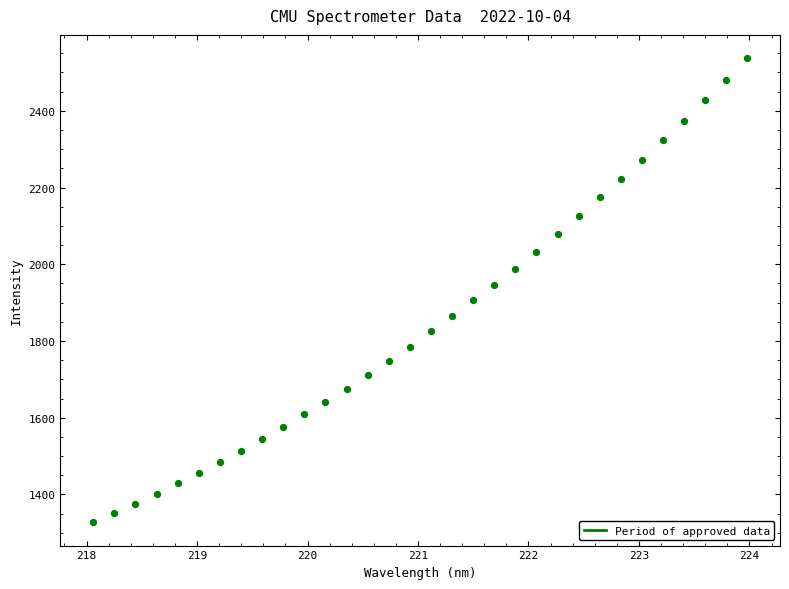

What is the range of X values (max minus min)?

5.9